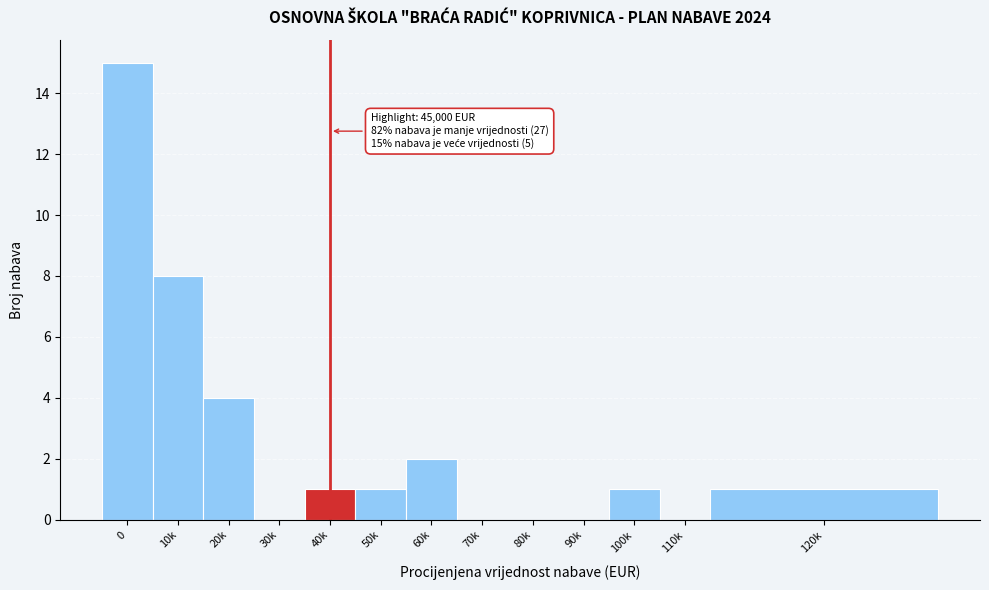

Reading right to left, list all the values displayed in this chart.

120k=1	110k=0	100k=1	90k=0	80k=0	70k=0	60k=2	50k=1	40k=1	30k=0	20k=4	10k=8	0=15